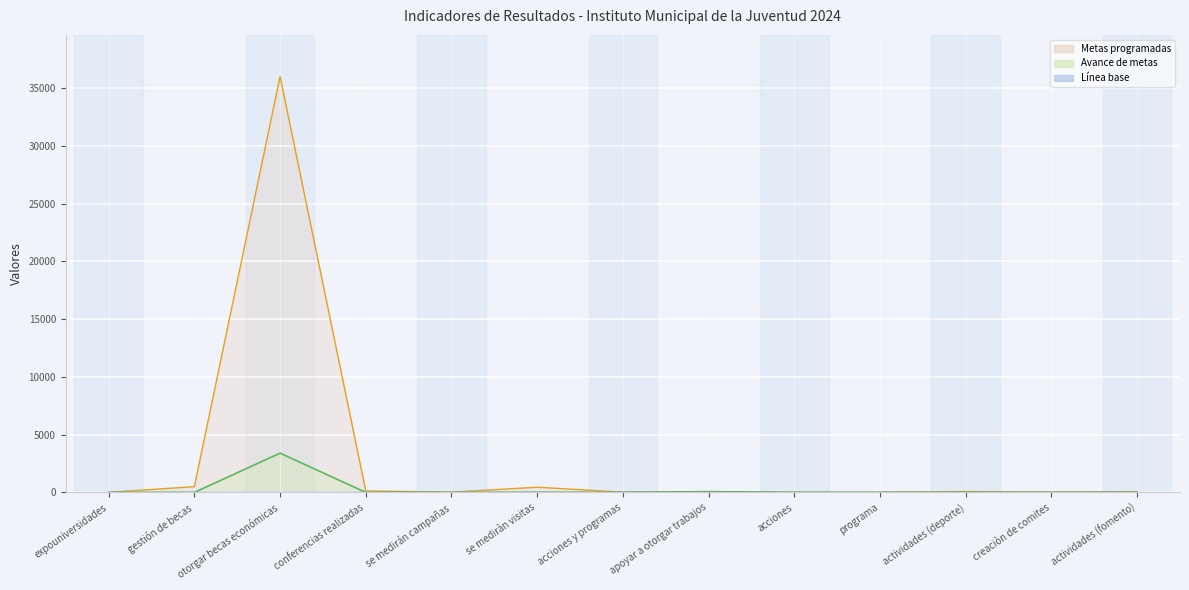

List the labels in order of Metas programadas value, smallest first.

programa, expouniversidades, acciones, creaciòn de comites, se medirán campañas, acciones y programas, actividades (fomento), actividades (deporte), apoyar a otorgar trabajos, conferencias realizadas, se mediràn visitas, gestión de becas, otorgar becas económicas